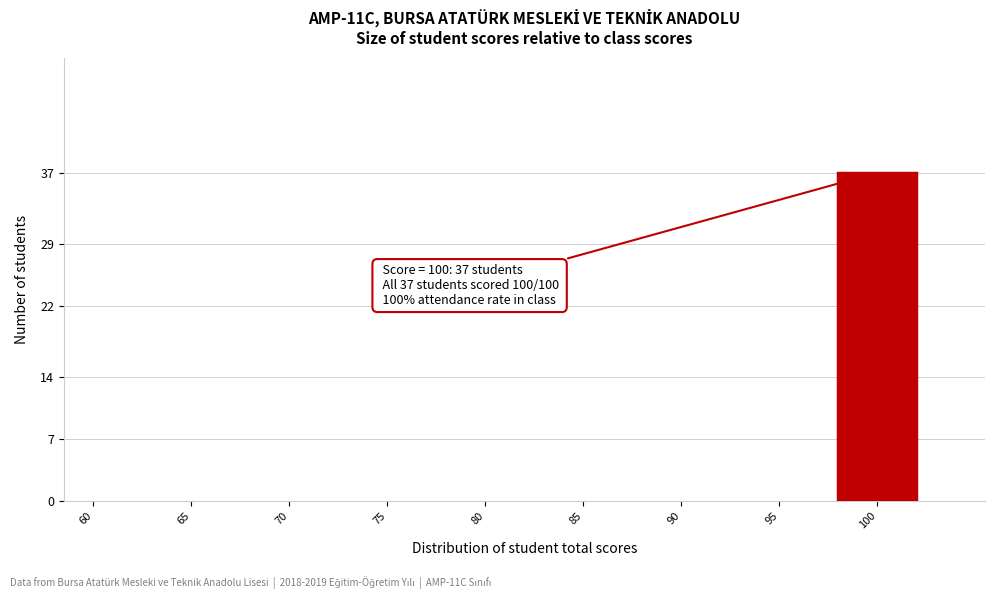

Reading right to left, list all the values displayed in this chart.

100=37	95=0	90=0	85=0	80=0	75=0	70=0	65=0	60=0